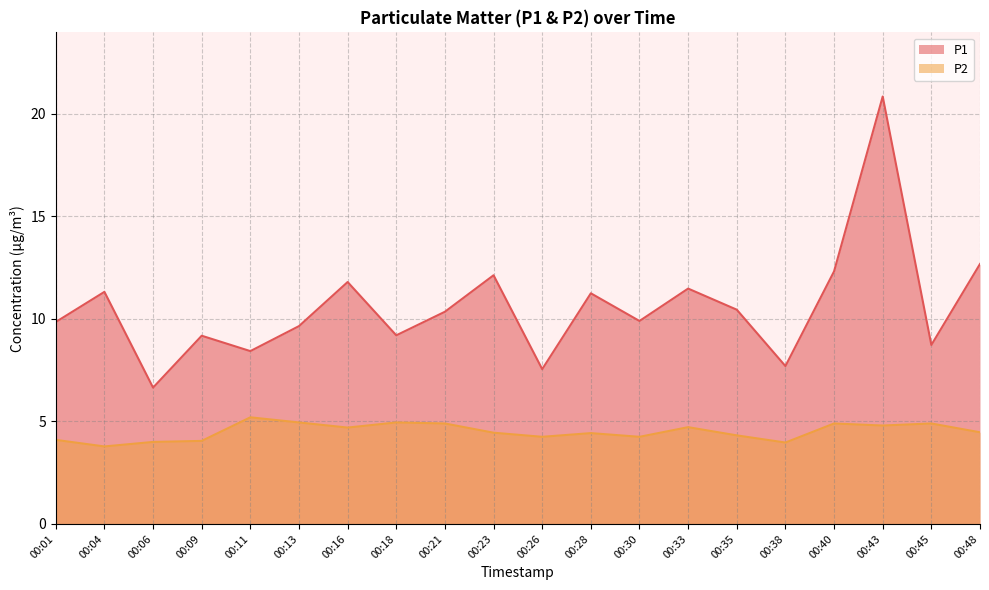

How many values in the P1 series are below 10?

10